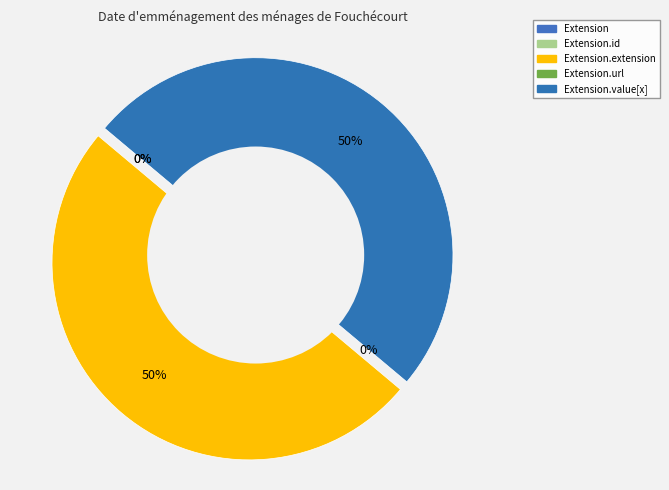

Which slice is the smallest?

Extension